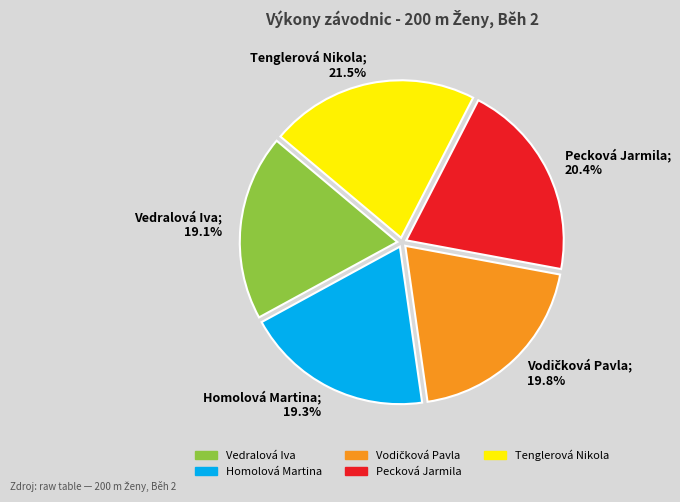

Which has a higher value, Pecková Jarmila or Vedralová Iva?

Pecková Jarmila